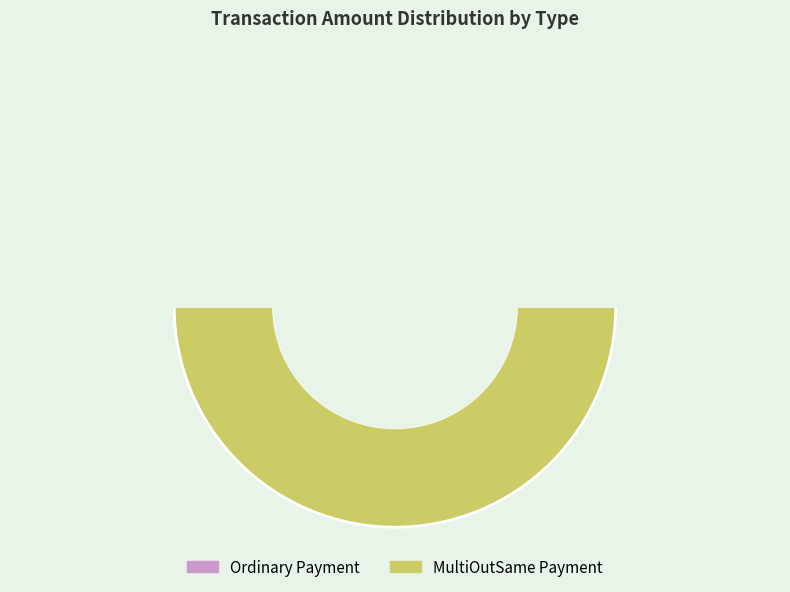

What is the majority slice?

MultiOutSame Payment